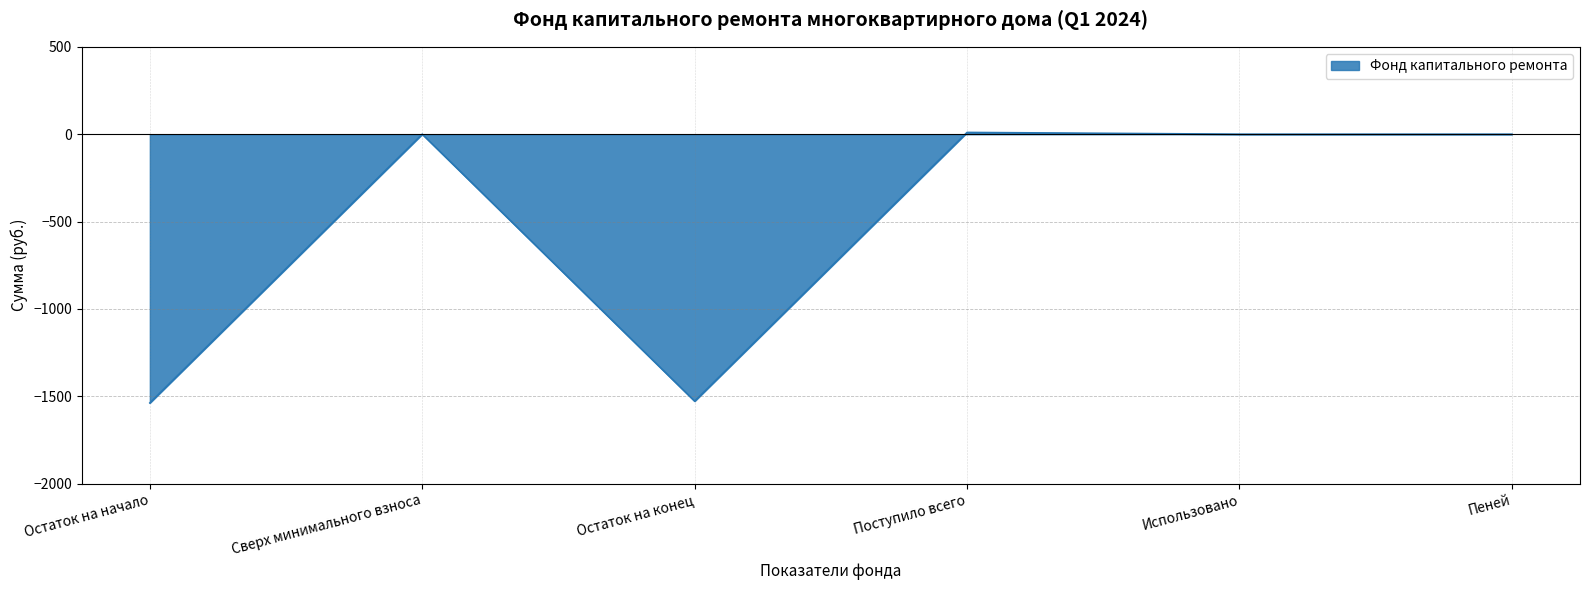

How many lines are shown in the chart?

1